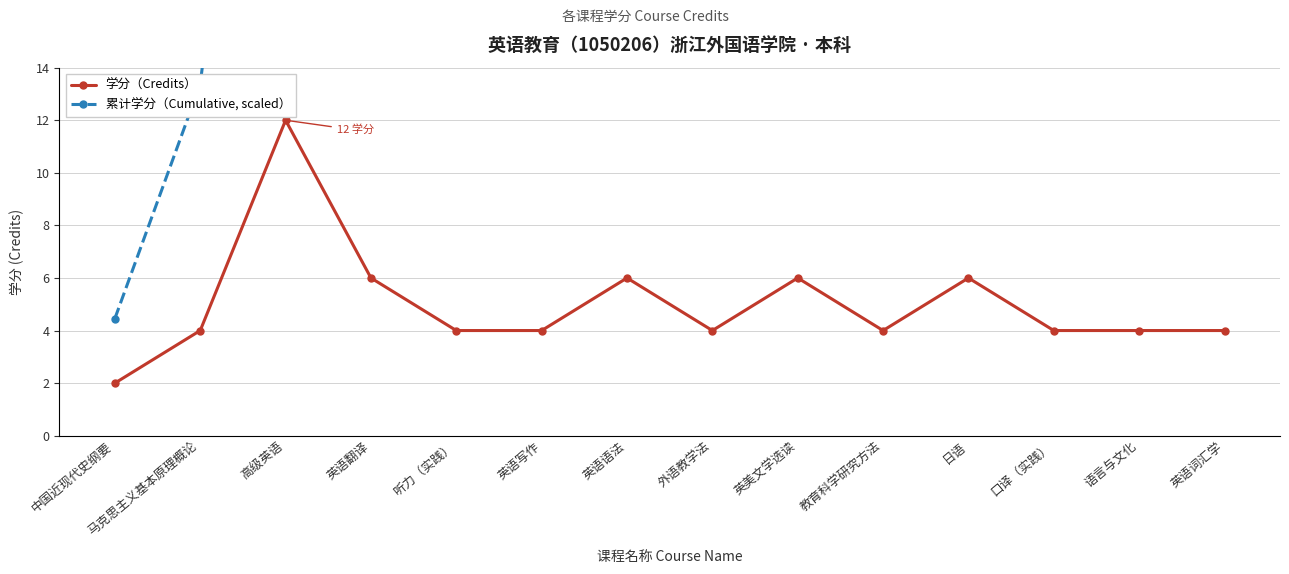

True or false: 累计学分（Cumulative, scaled） has more than 2 interior local peaks.

False